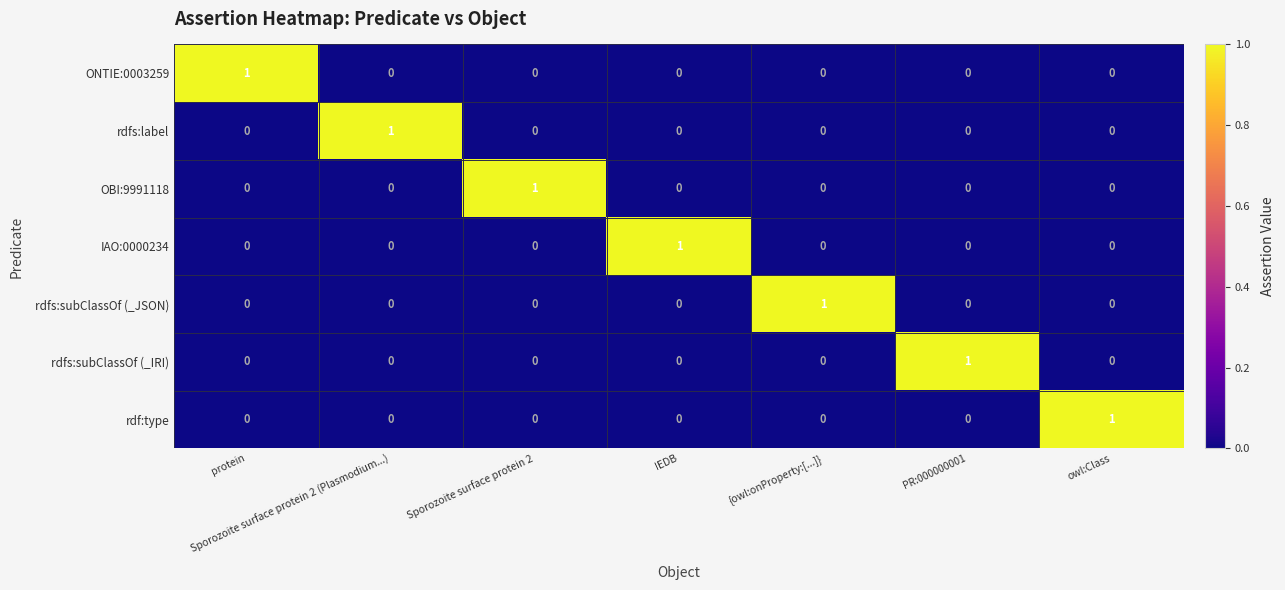

True or false: rdfs:subClassOf (_JSON) has a value of 0 at Sporozoite surface protein 2 (Plasmodium...).

True